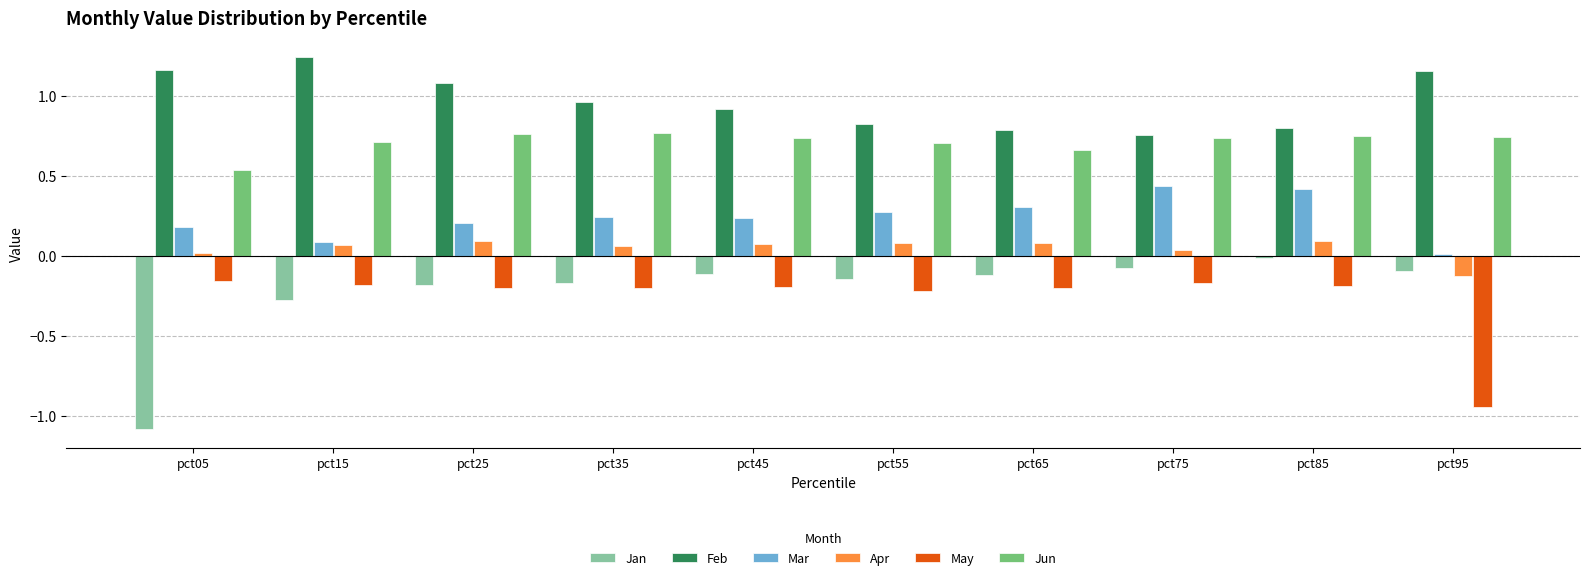

What is the sum of all Jun values?

7.1